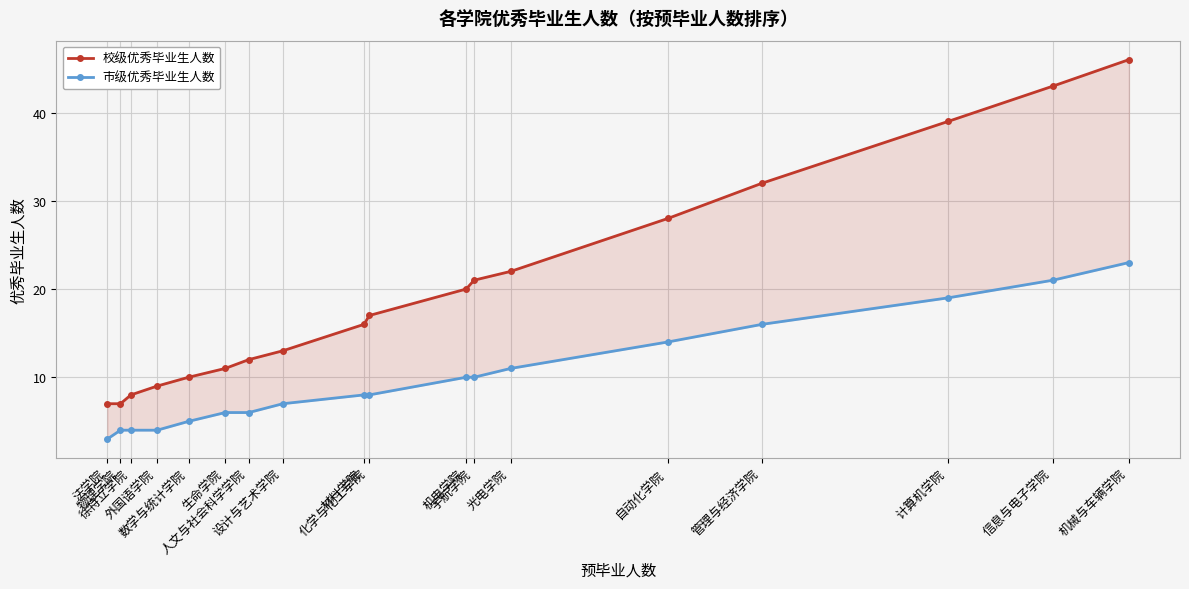

Where does the 校级优秀毕业生人数 series first go above 17?

机电学院